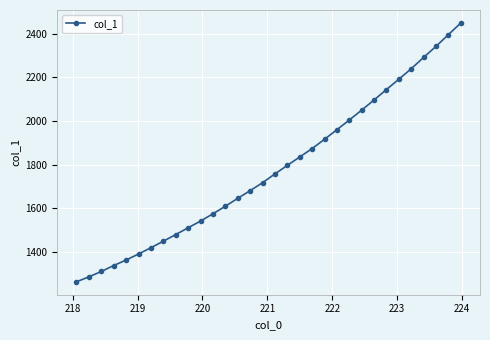

What is the difference between the maximum and minimum values?

1184.5